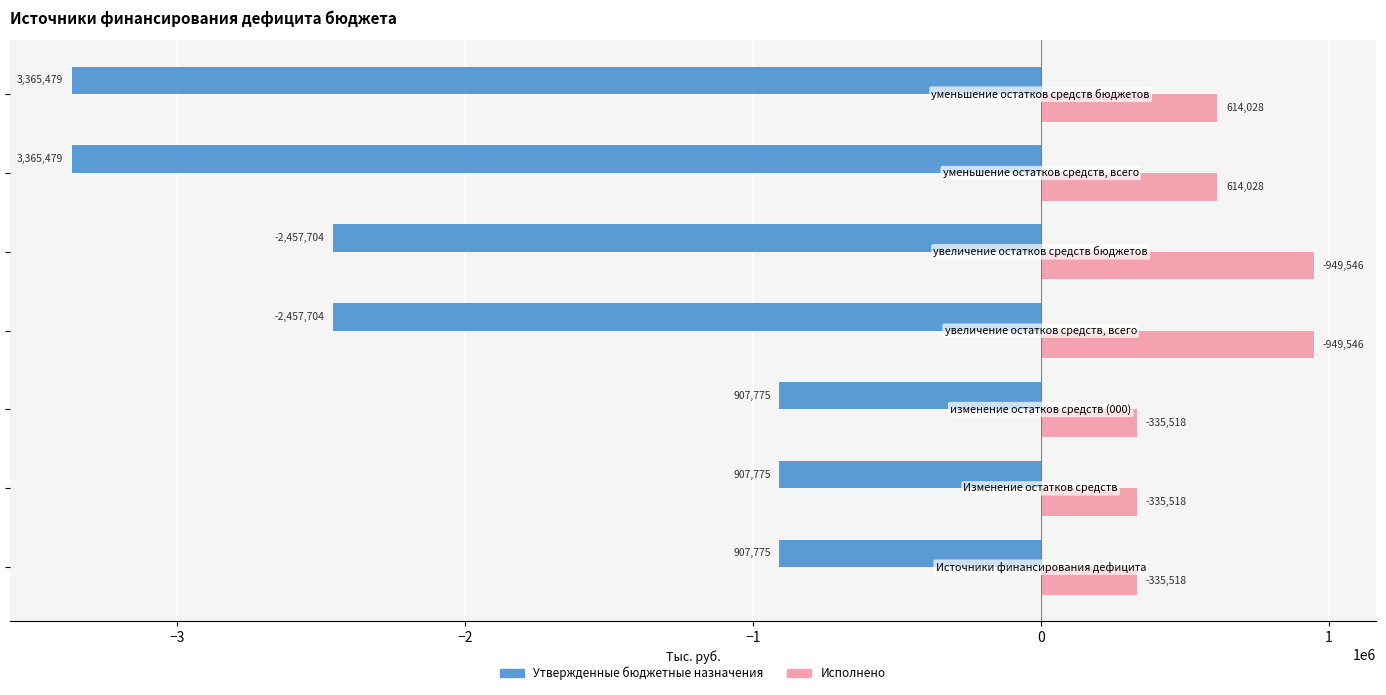

What are all the series names shown in the legend?

Утвержденные бюджетные назначения, Исполнено